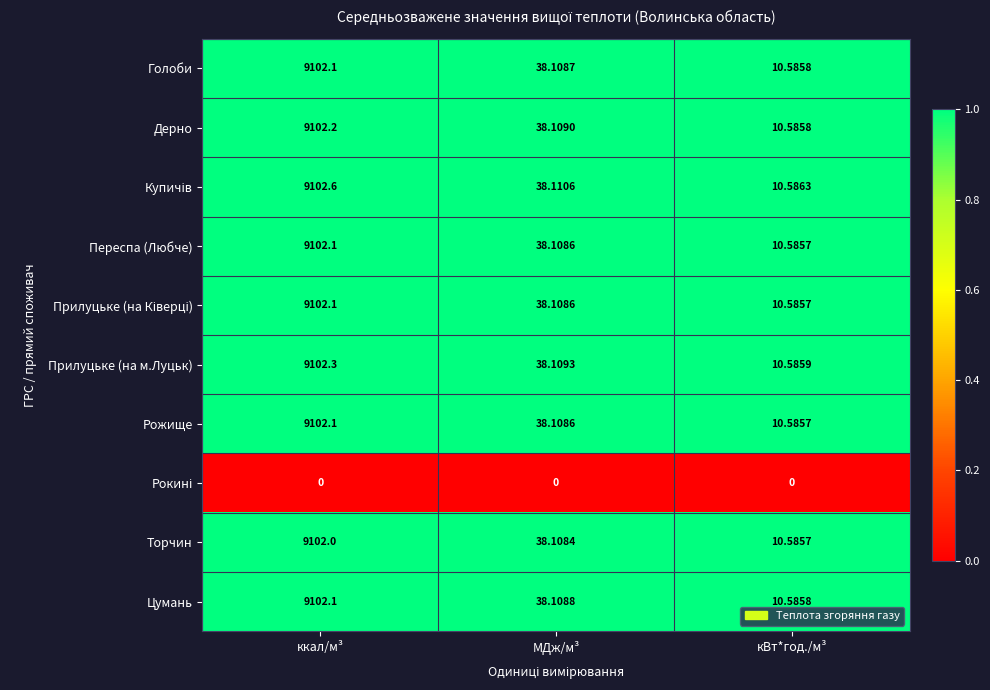

List the labels in order of Переспа (Любче) value, largest first.

ккал/м³, МДж/м³, кВт*год./м³